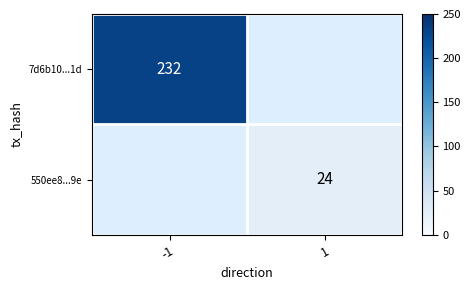

The 550ee8...9e series shows 24 at 1. True or false?

True